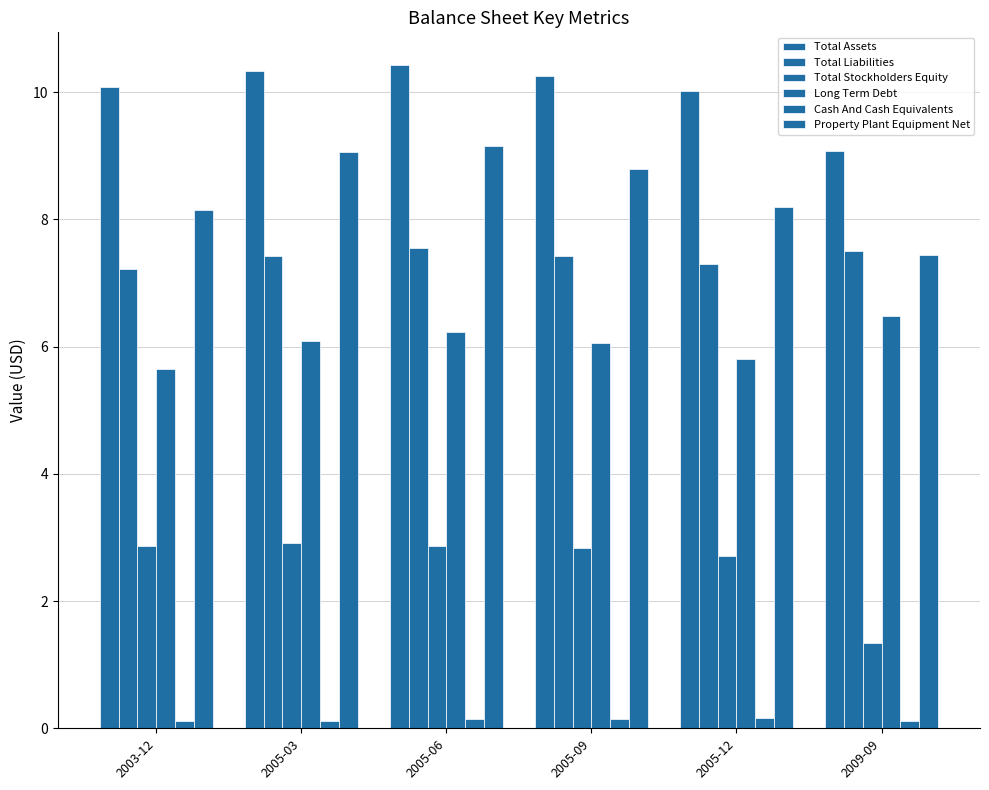

How many bars are there in total?

36